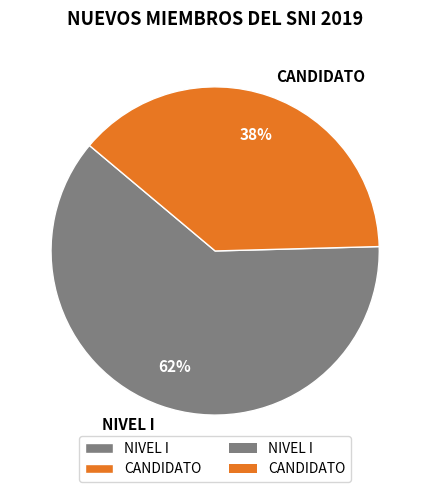

Is the sum of CANDIDATO and NIVEL I greater than half?

Yes